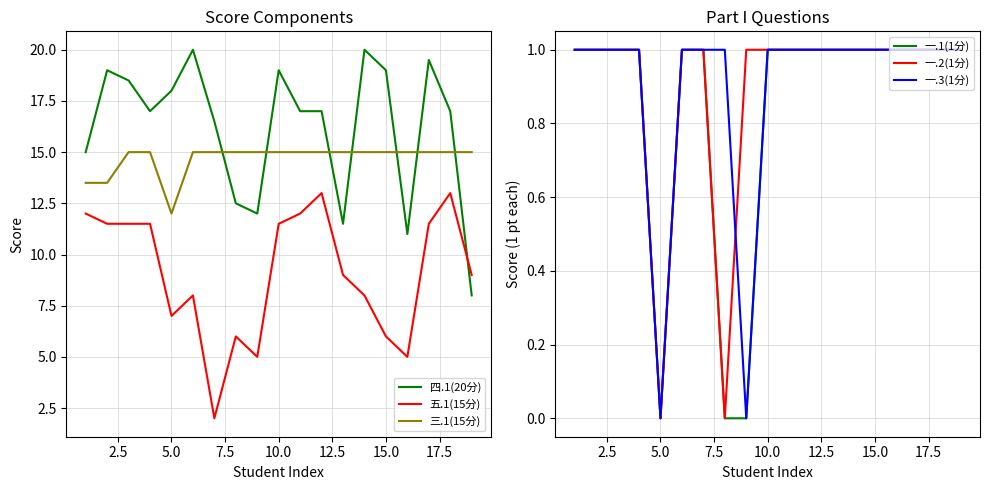

At how many categories does at least one series exceed 4?

19